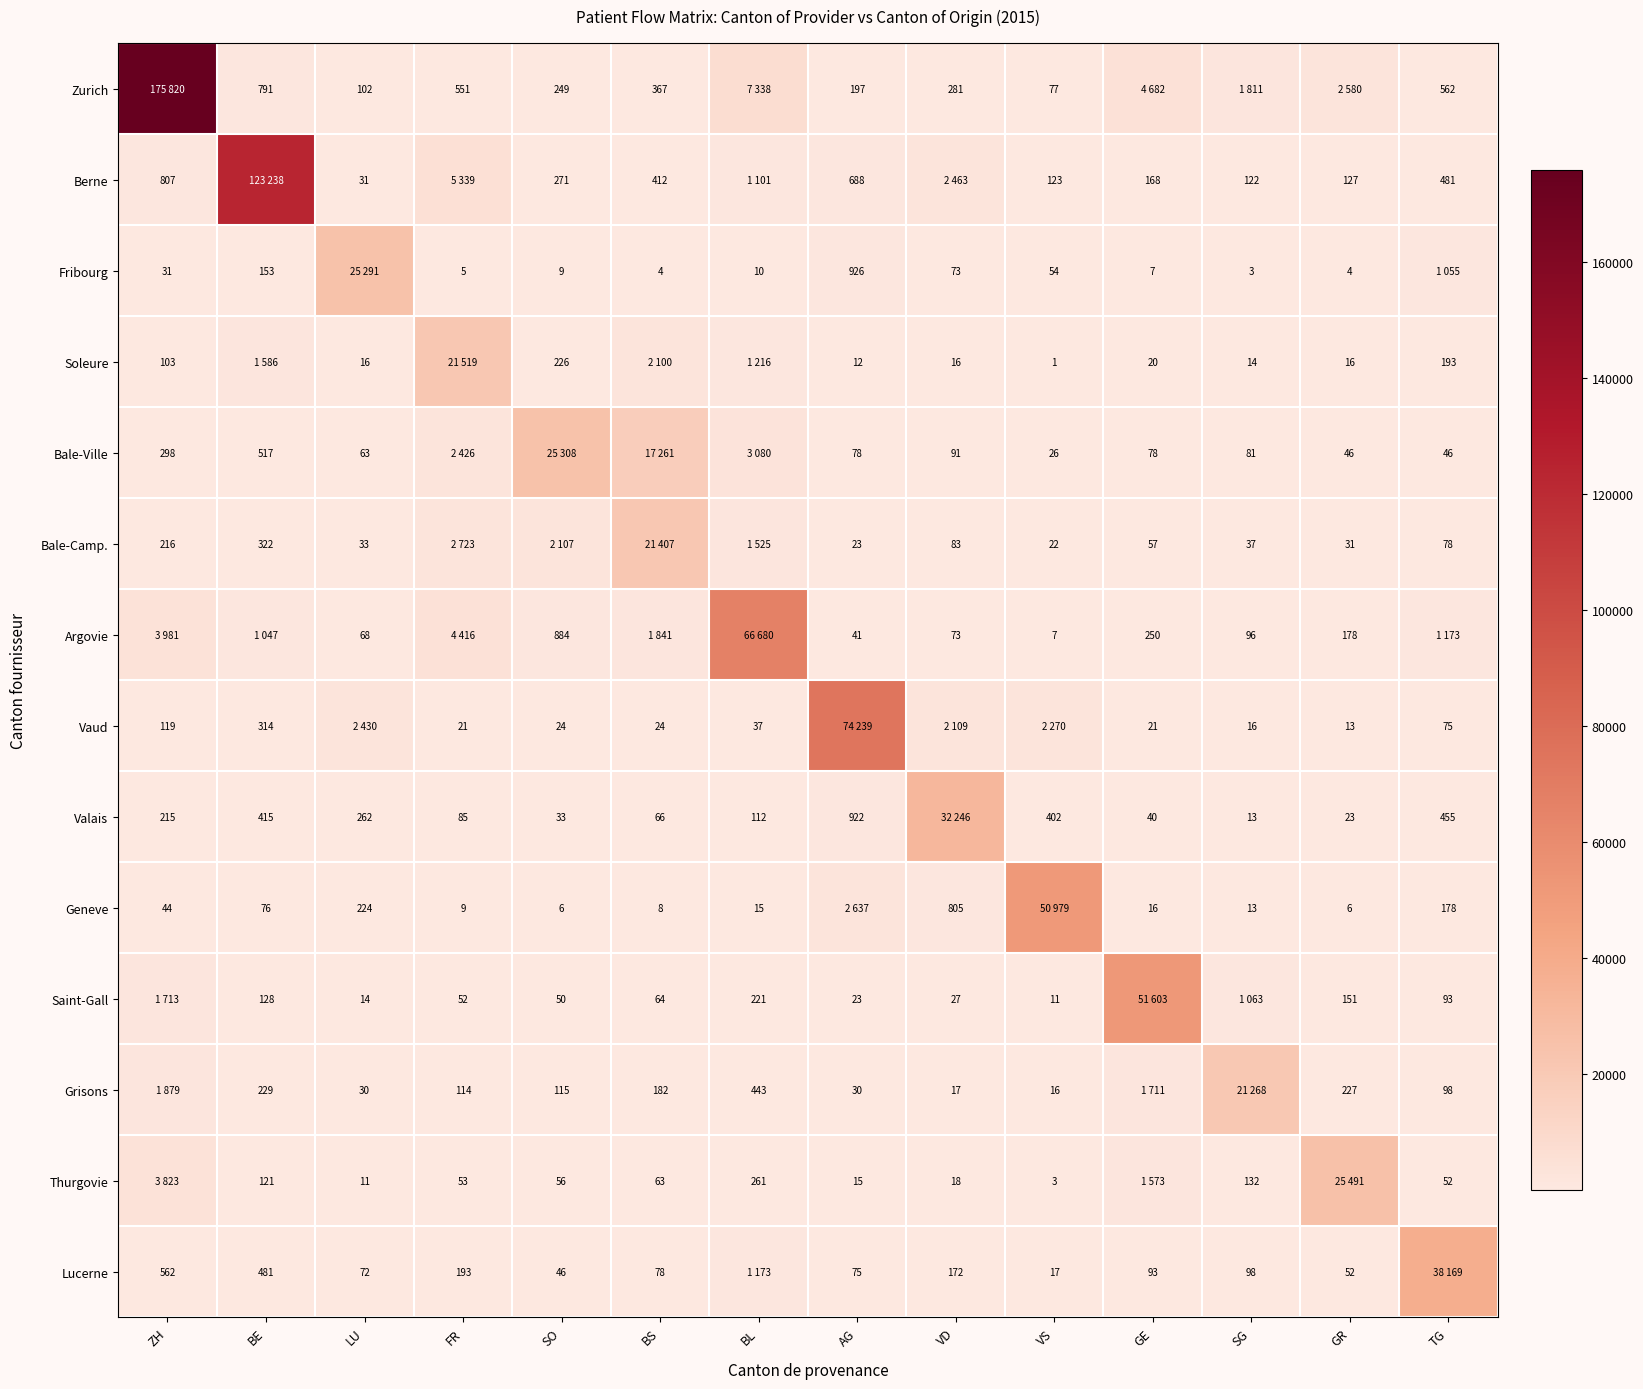

What is the sum of the Geneve values at SG and BL?

28